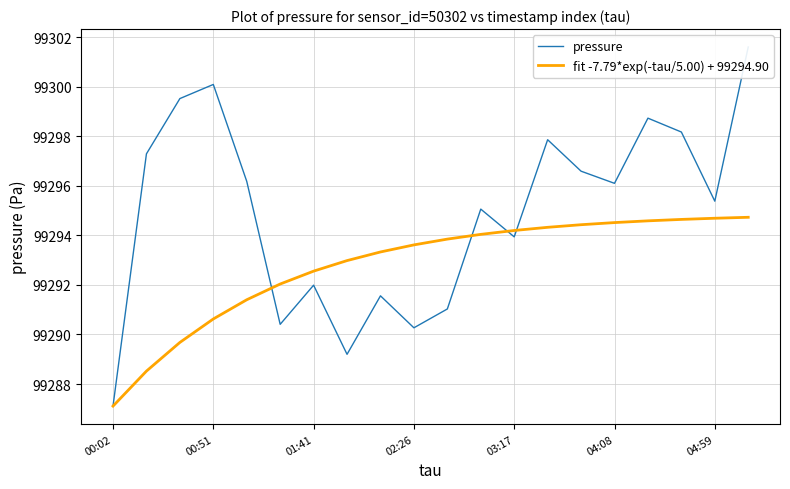

Where does the fit -7.79*exp(-tau/5.00) + 99294.90 series first go above 99293?

8